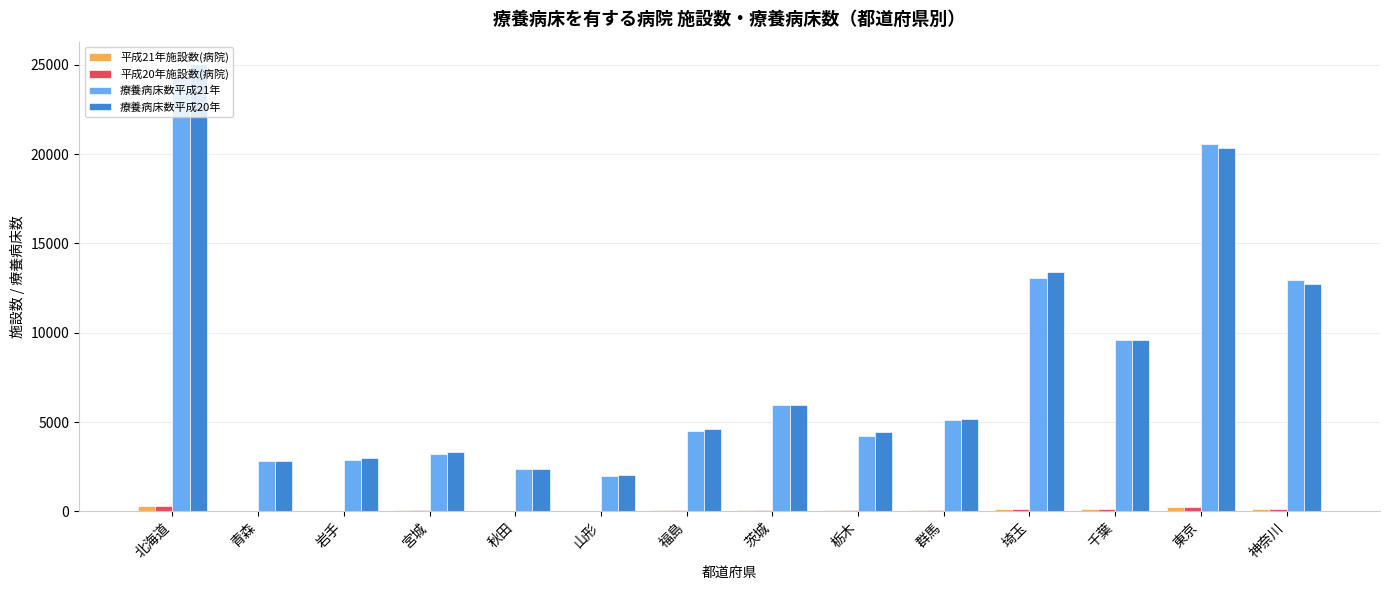

How many series are shown in this chart?

4